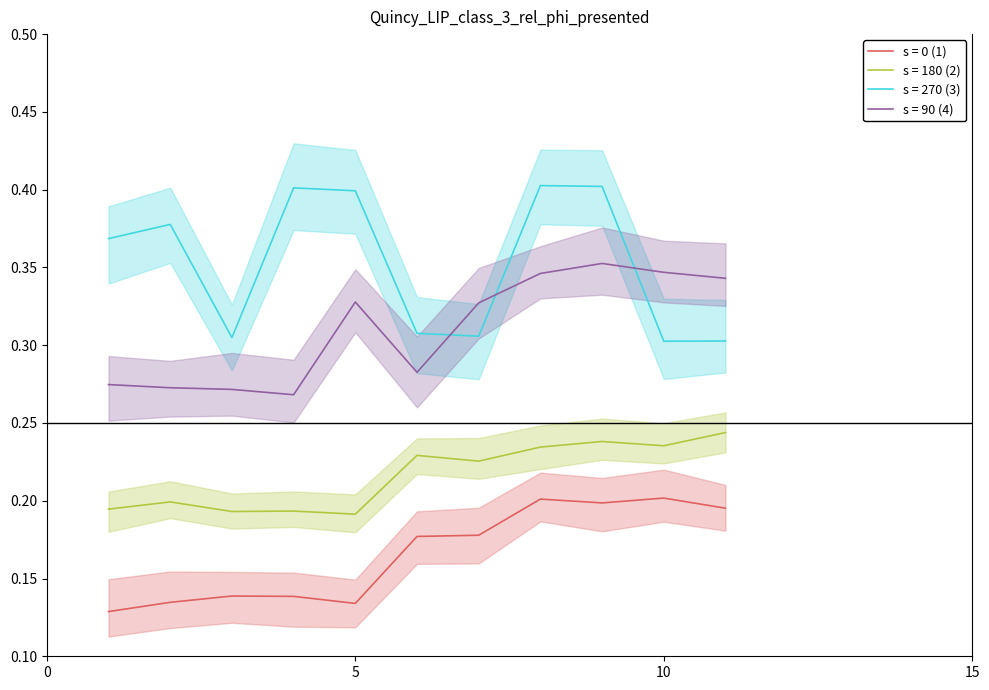

What is the value of the s = 180 (2) point at the 1st from the left?

0.2